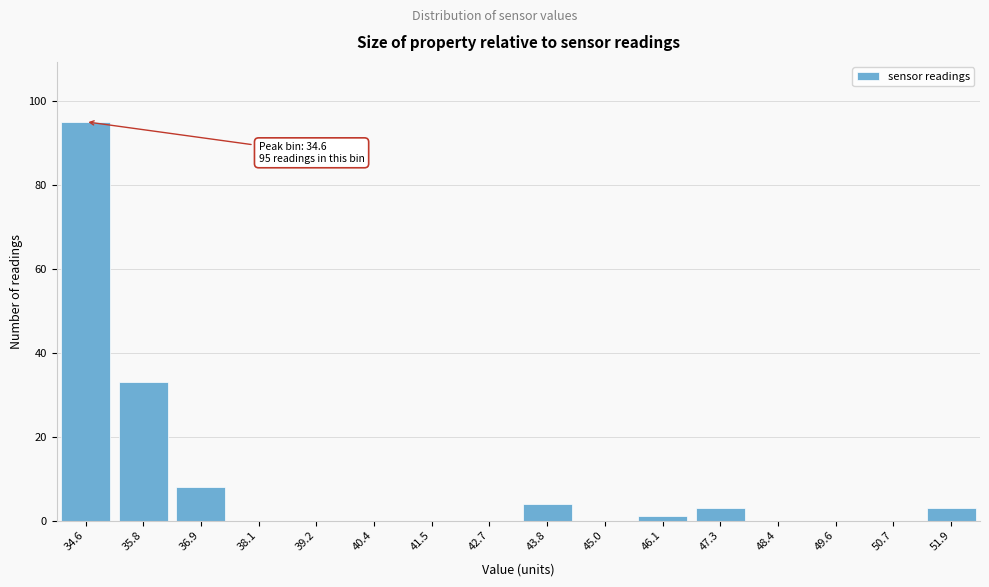

Reading left to right, what are all the values shown in this chart?

34.6=95	35.8=33	36.9=8	38.1=0	39.2=0	40.4=0	41.5=0	42.7=0	43.8=4	45.0=0	46.1=1	47.3=3	48.4=0	49.6=0	50.7=0	51.9=3